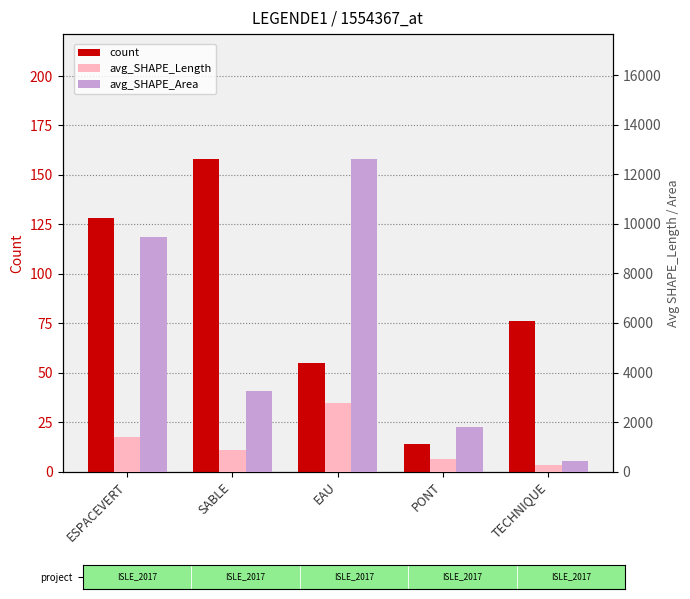

What is the sum of all avg_SHAPE_Length values?

5821.3